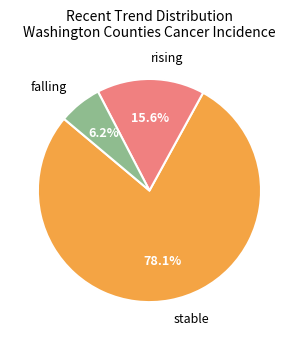

What percentage is the stable slice, to the nearest percent?

78%